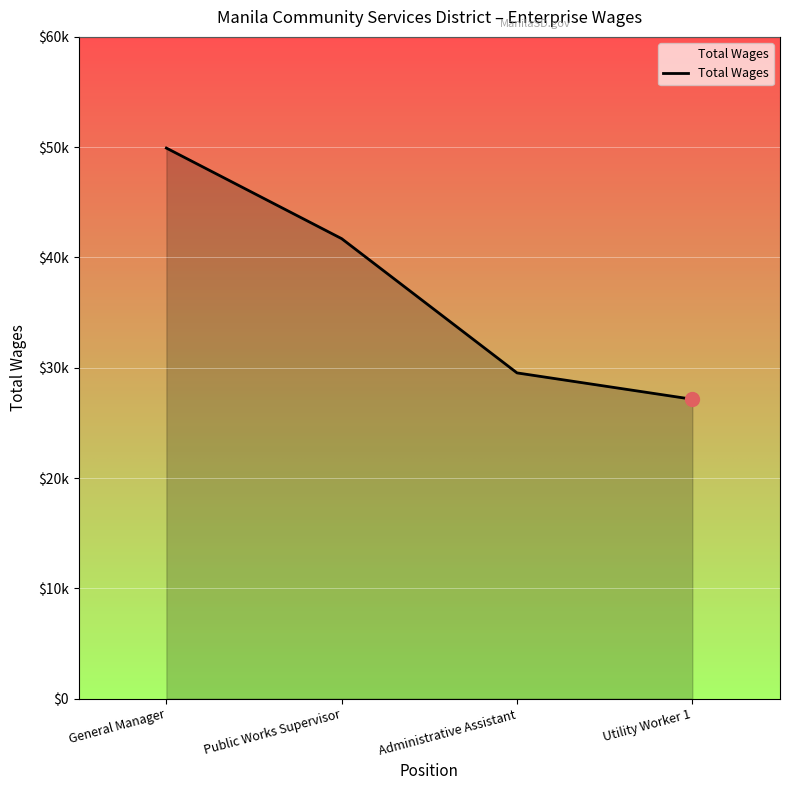

Is this an area chart (filled region under the line)?

Yes